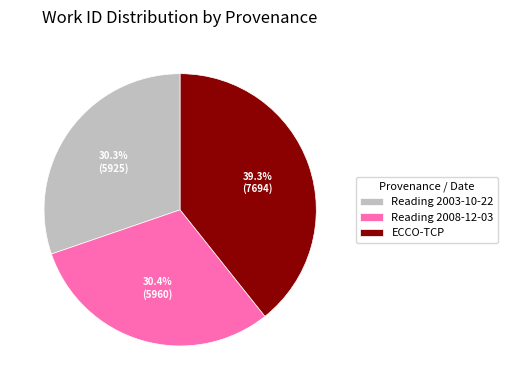

What is the total percentage of Reading 2003-10-22 and Reading 2008-12-03?

60.7%